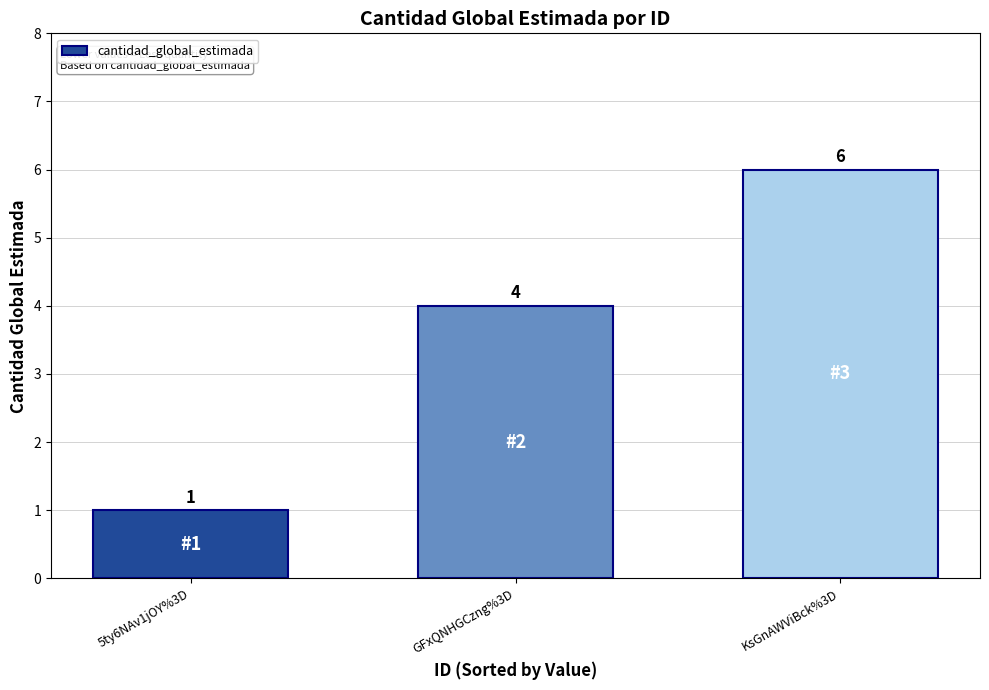

Count the values in the range 1 to 6.

3